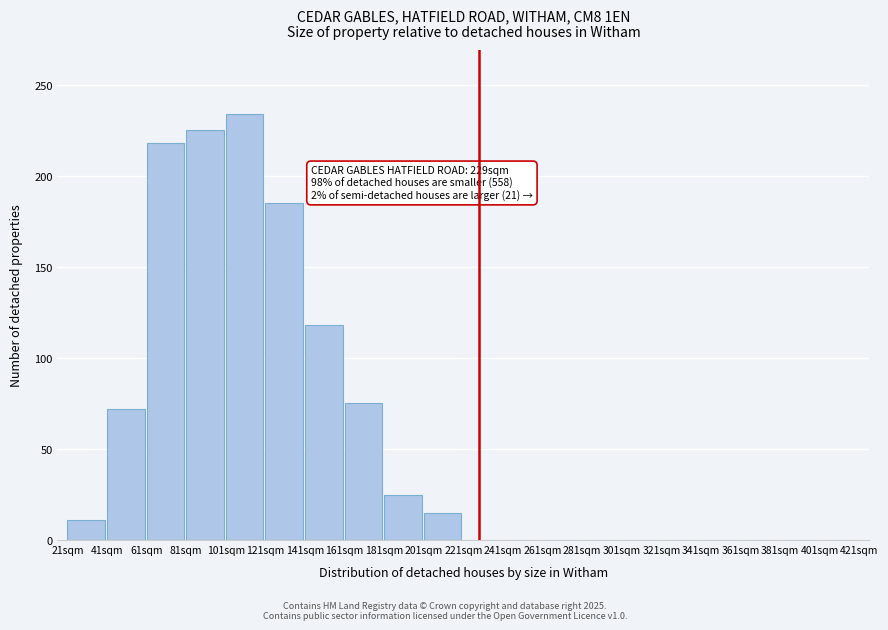

Reading right to left, transcribe all the data shown in this chart.

401sqm=0	381sqm=0	361sqm=0	341sqm=0	321sqm=0	301sqm=0	281sqm=0	261sqm=0	241sqm=0	221sqm=0	201sqm=15	181sqm=25	161sqm=75	141sqm=118	121sqm=185	101sqm=234	81sqm=225	61sqm=218	41sqm=72	21sqm=11